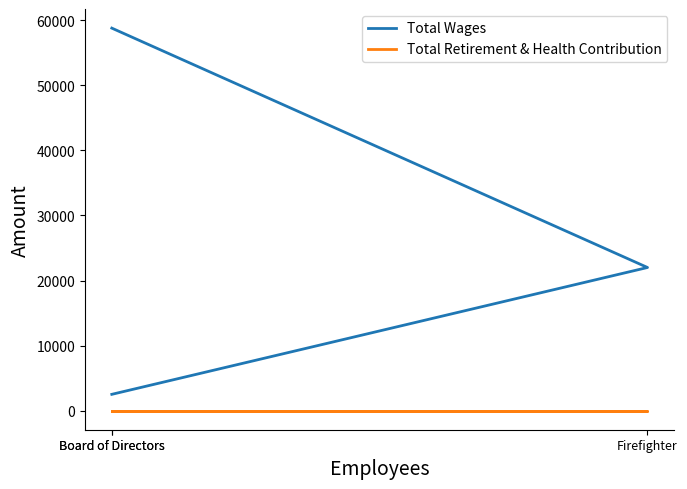

List the series in order of their overall mean, highest first.

Total Wages, Total Retirement & Health Contribution